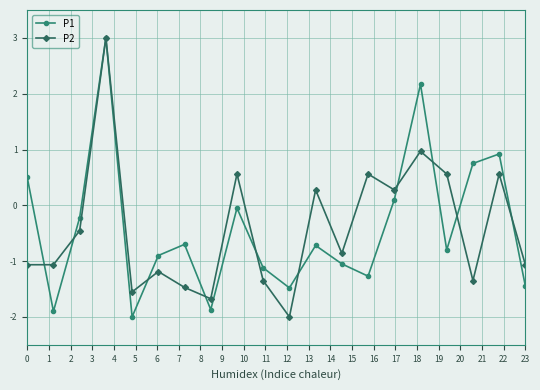

True or false: P2 has more than 2 points higher than both neighbors.

True